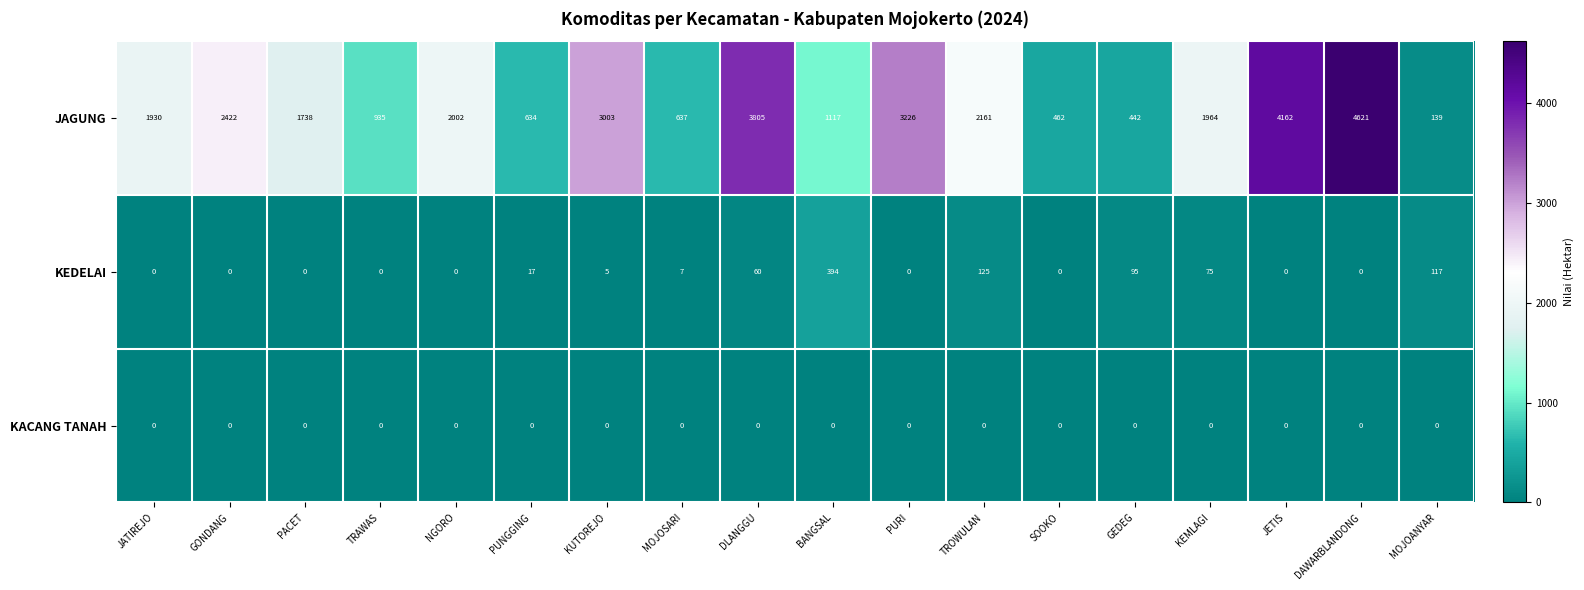

Read the JAGUNG value at GEDEG, to the nearest 10.

440